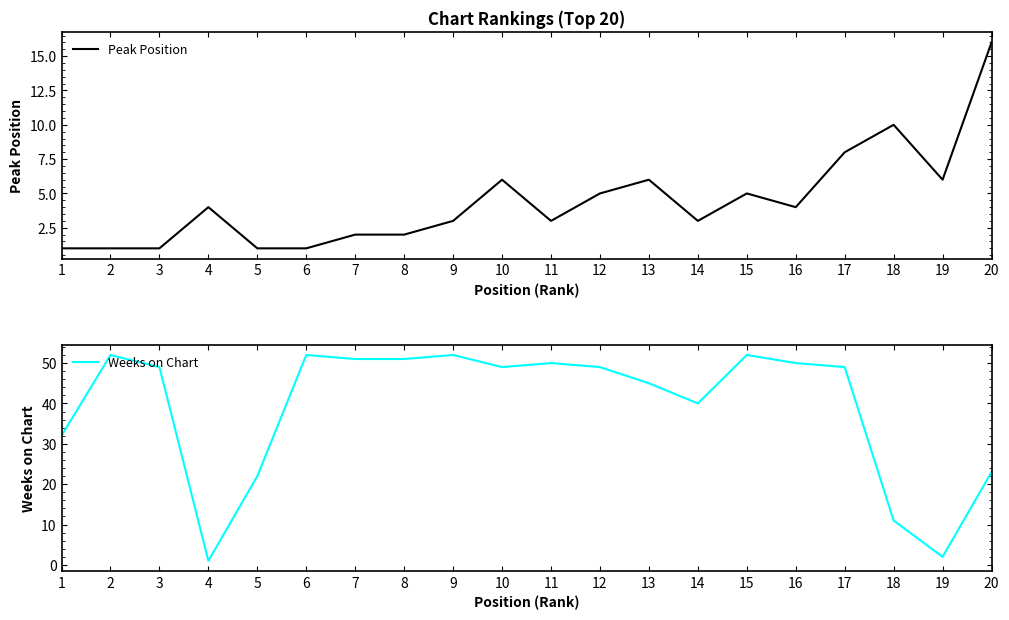

How many interior local peaks does the Weeks on Chart series have?

5